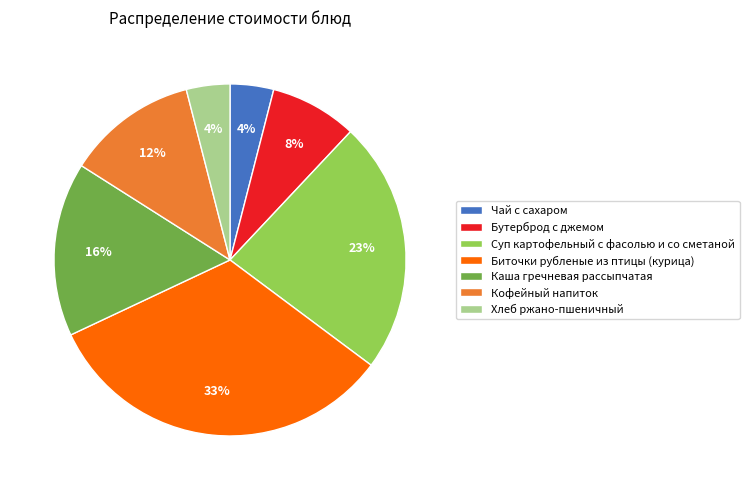

To the nearest percent, what portion does Суп картофельный с фасолью и со сметаной represent?

23%